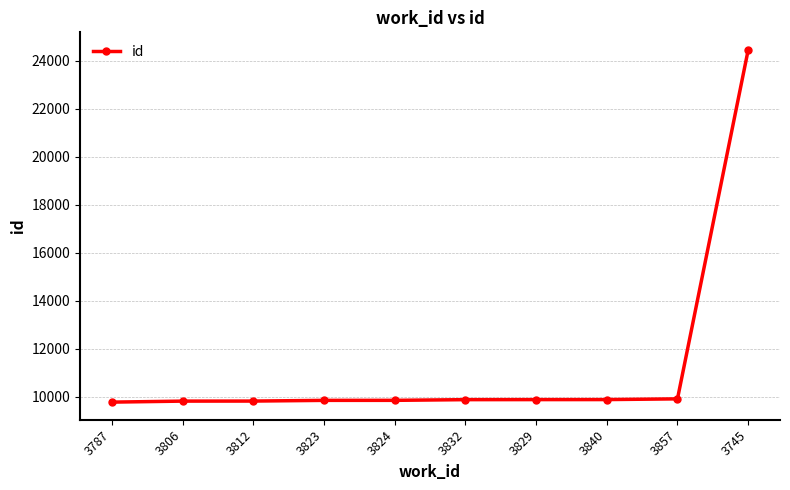

What is the greatest value displayed?

24457